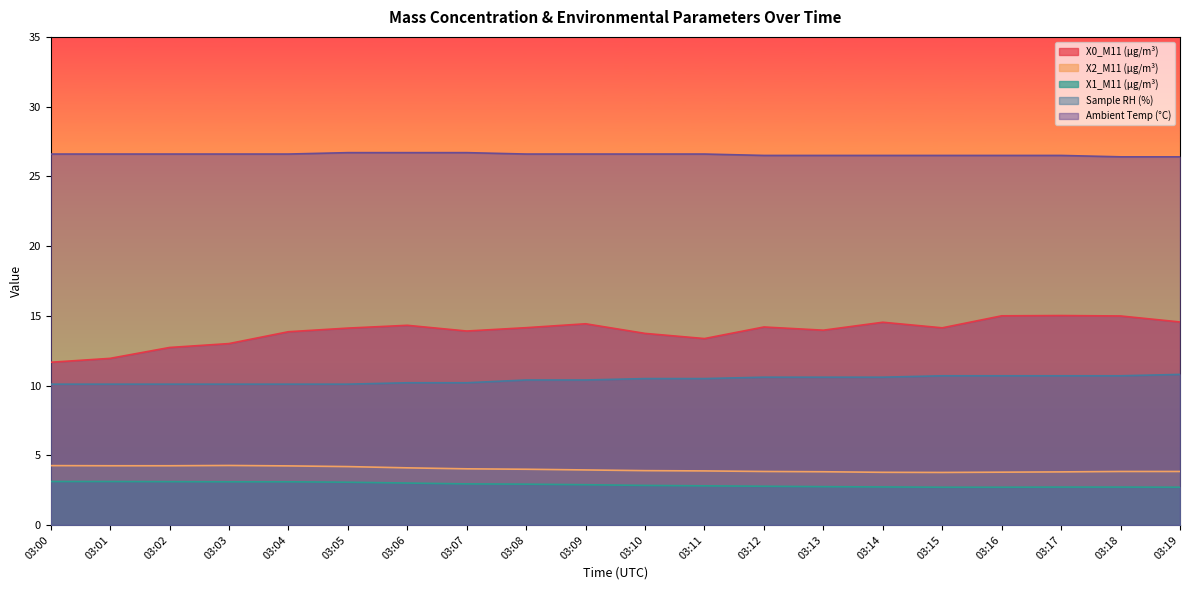

True or false: Sample RH (%) and X0_M11 (μg/m³) cross at least once.

False